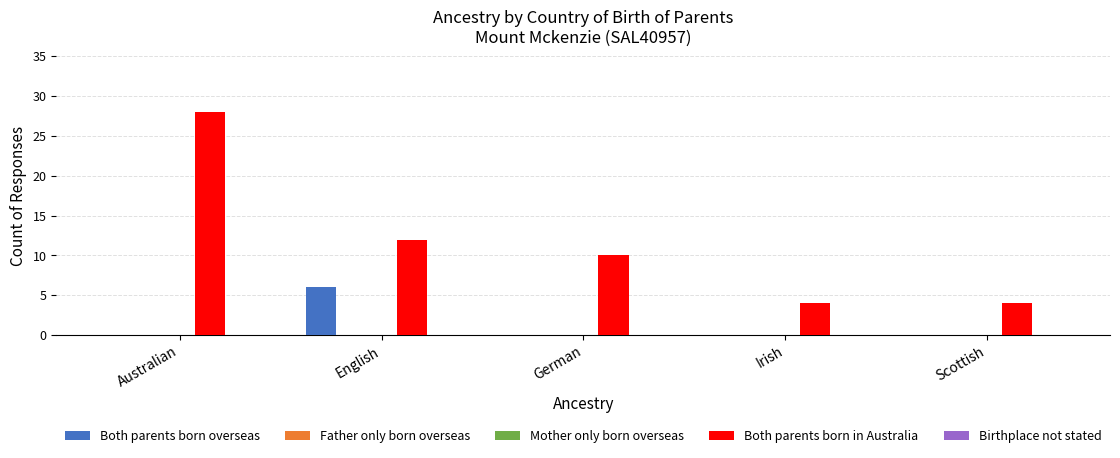

Count the number of categories in the chart.

5